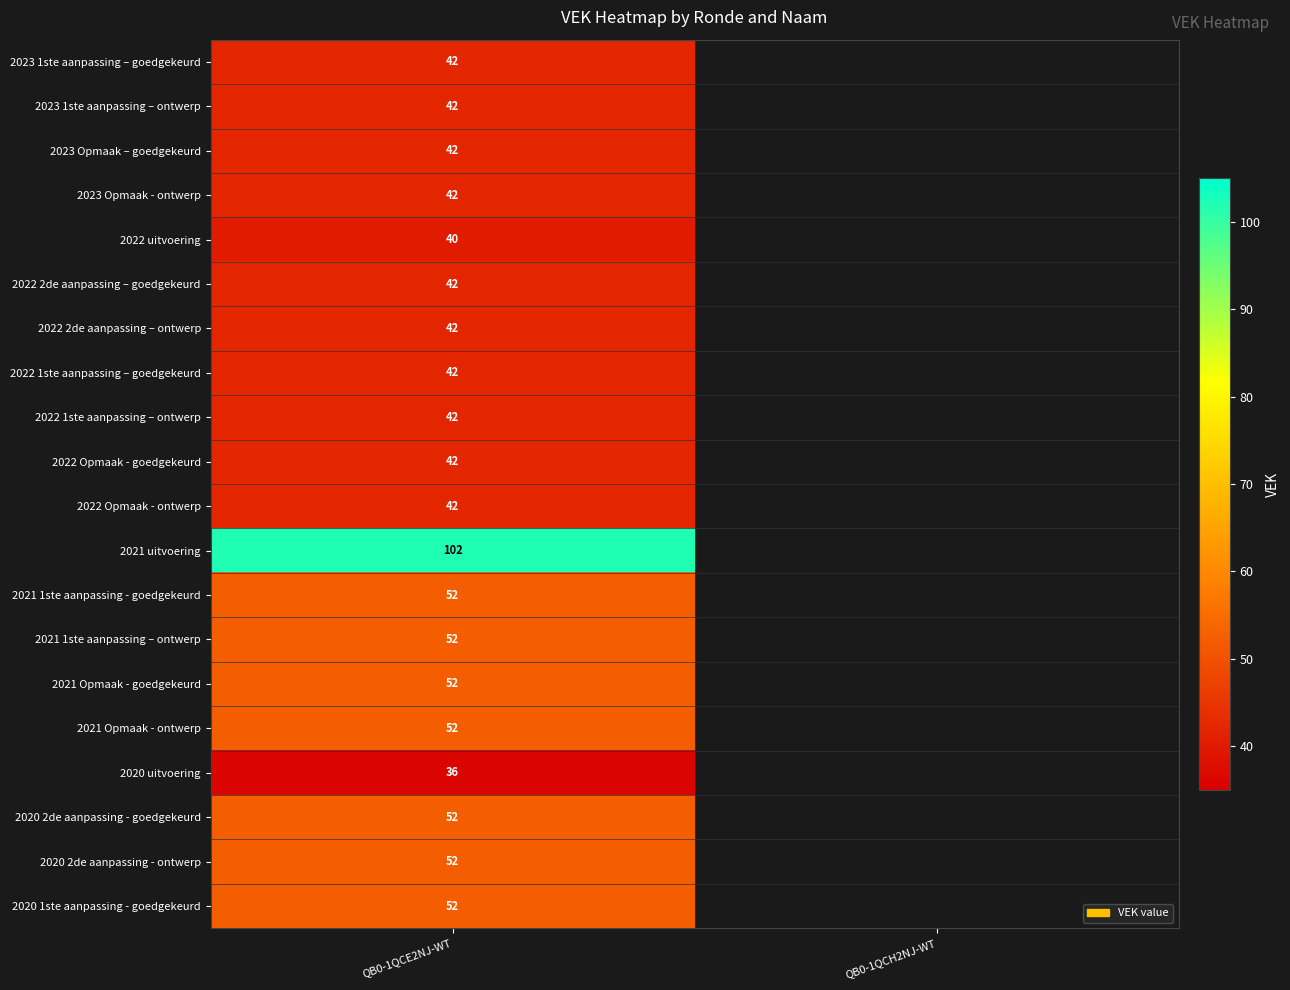

True or false: 2022 2de aanpassing – goedgekeurd has a value of 59.5 at QB0-1QCE2NJ-WT.

False